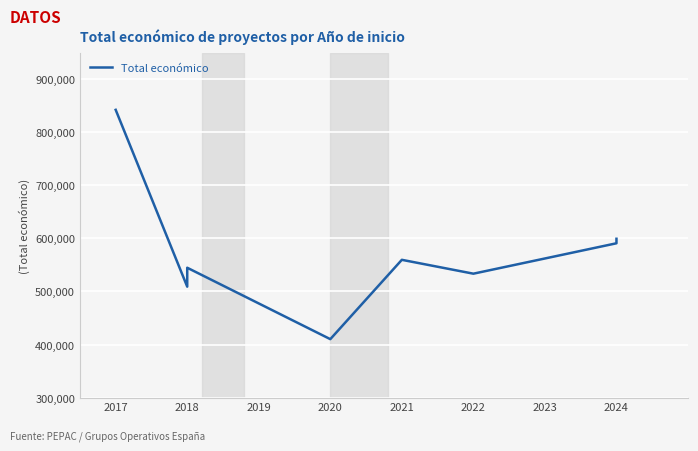

What is the value of the 5th point from the left?

559562